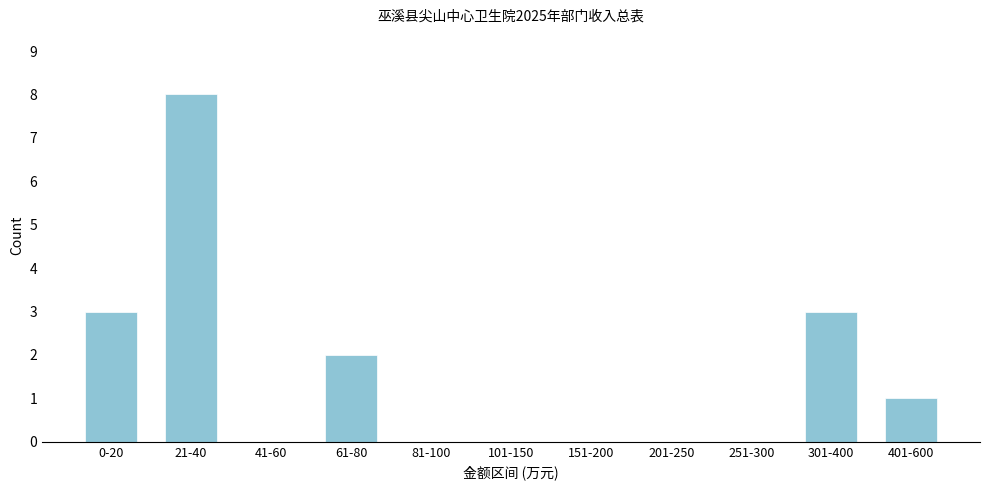

Reading left to right, extract all data points from this chart.

0-20=3	21-40=8	41-60=0	61-80=2	81-100=0	101-150=0	151-200=0	201-250=0	251-300=0	301-400=3	401-600=1